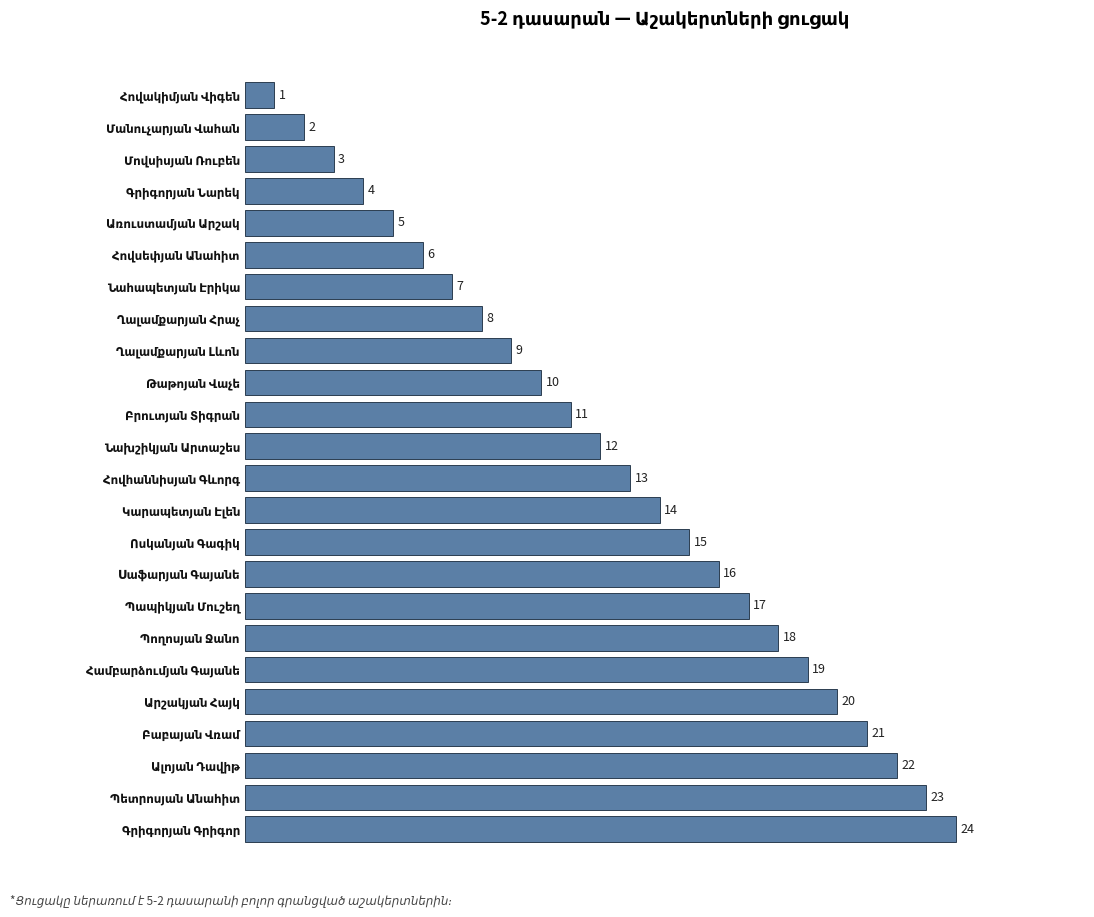

What is the greatest value displayed?

24